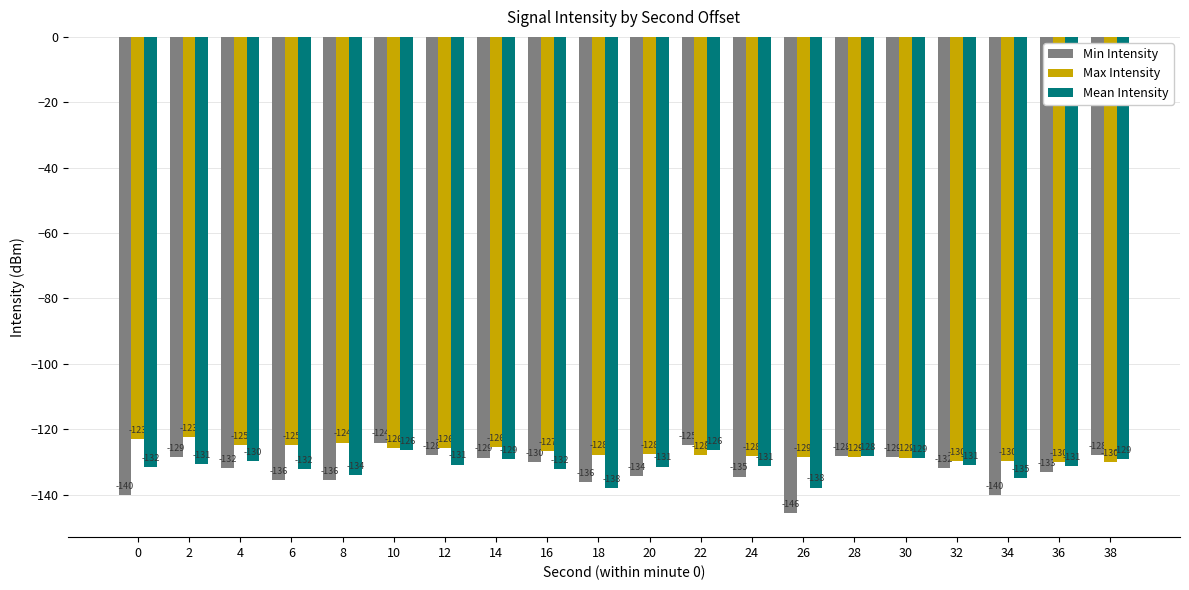

Which series has the widest spread of values?

Min Intensity